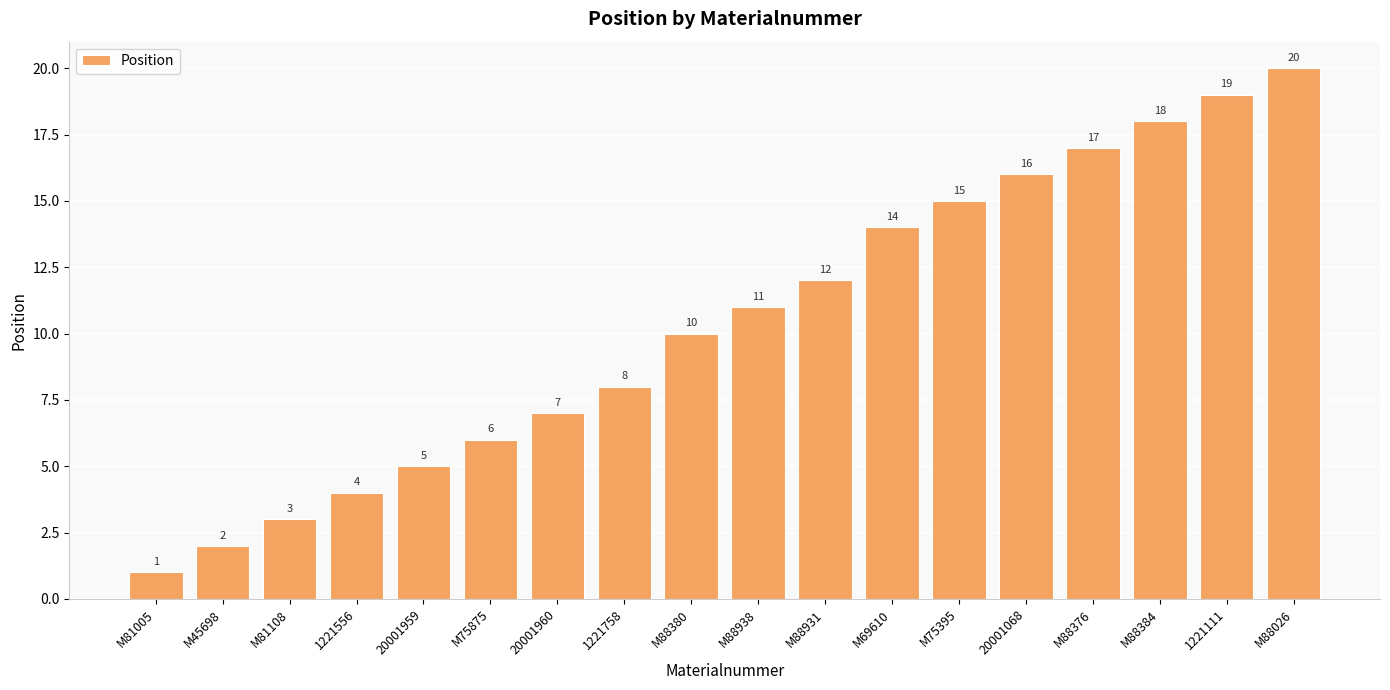

What is the label of the 9th bar from the right?

M88938